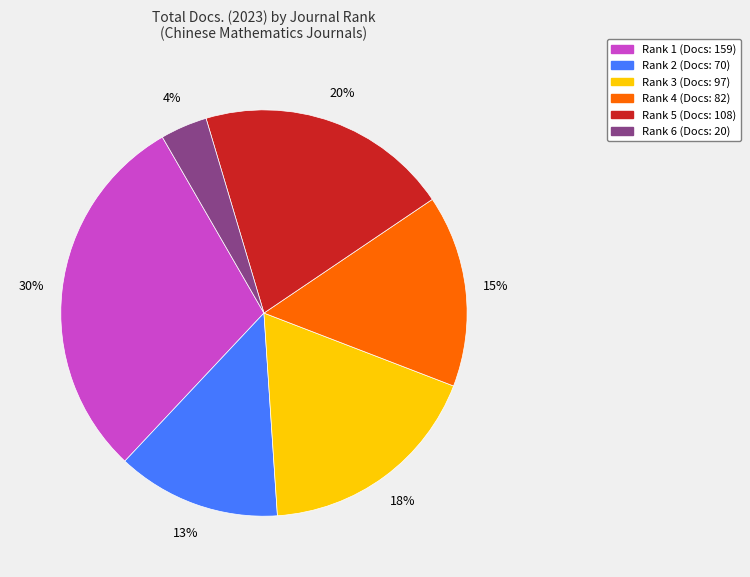

What percentage is the Rank 1 slice, to the nearest percent?

30%